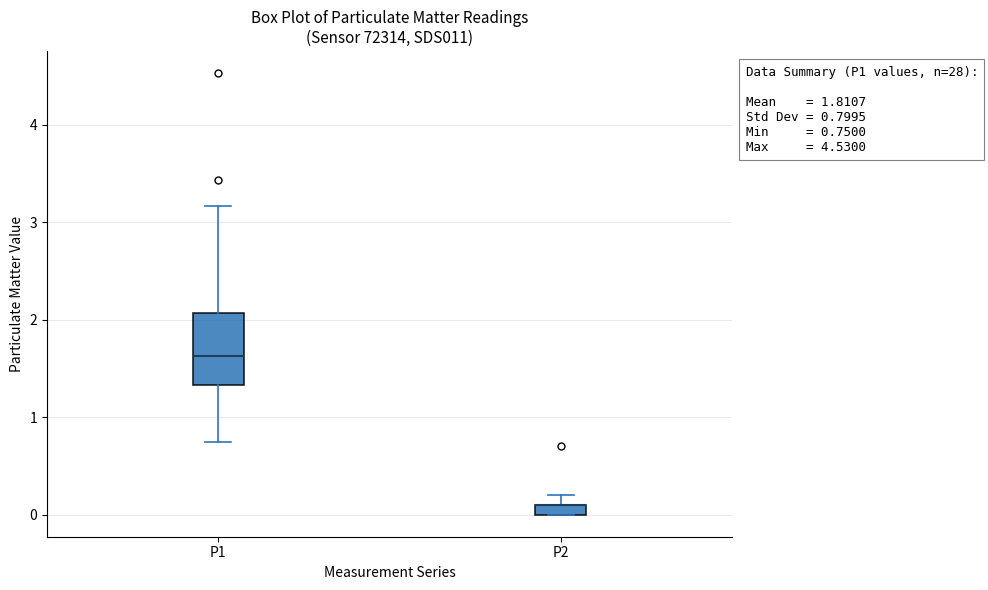

Which box is the tallest, from its lower edge to its upper edge?

P1